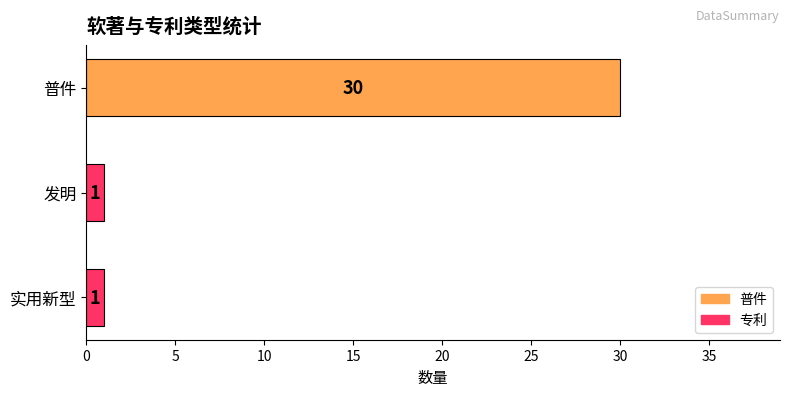

How many distinct data groups are displayed?

1